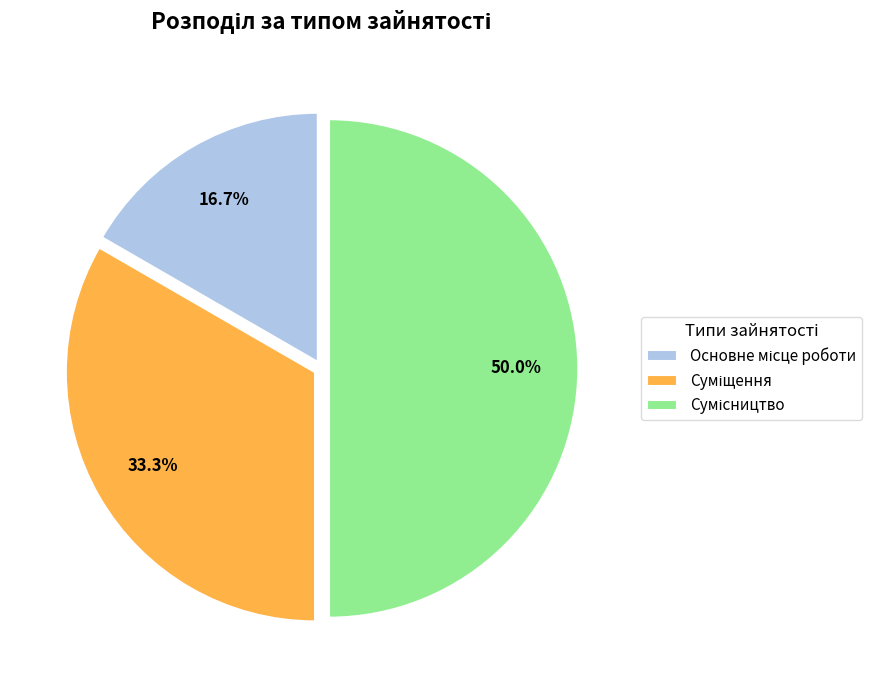

To the nearest percent, what is the difference between the Сумісництво and Основне місце роботи slice percentages?

33%